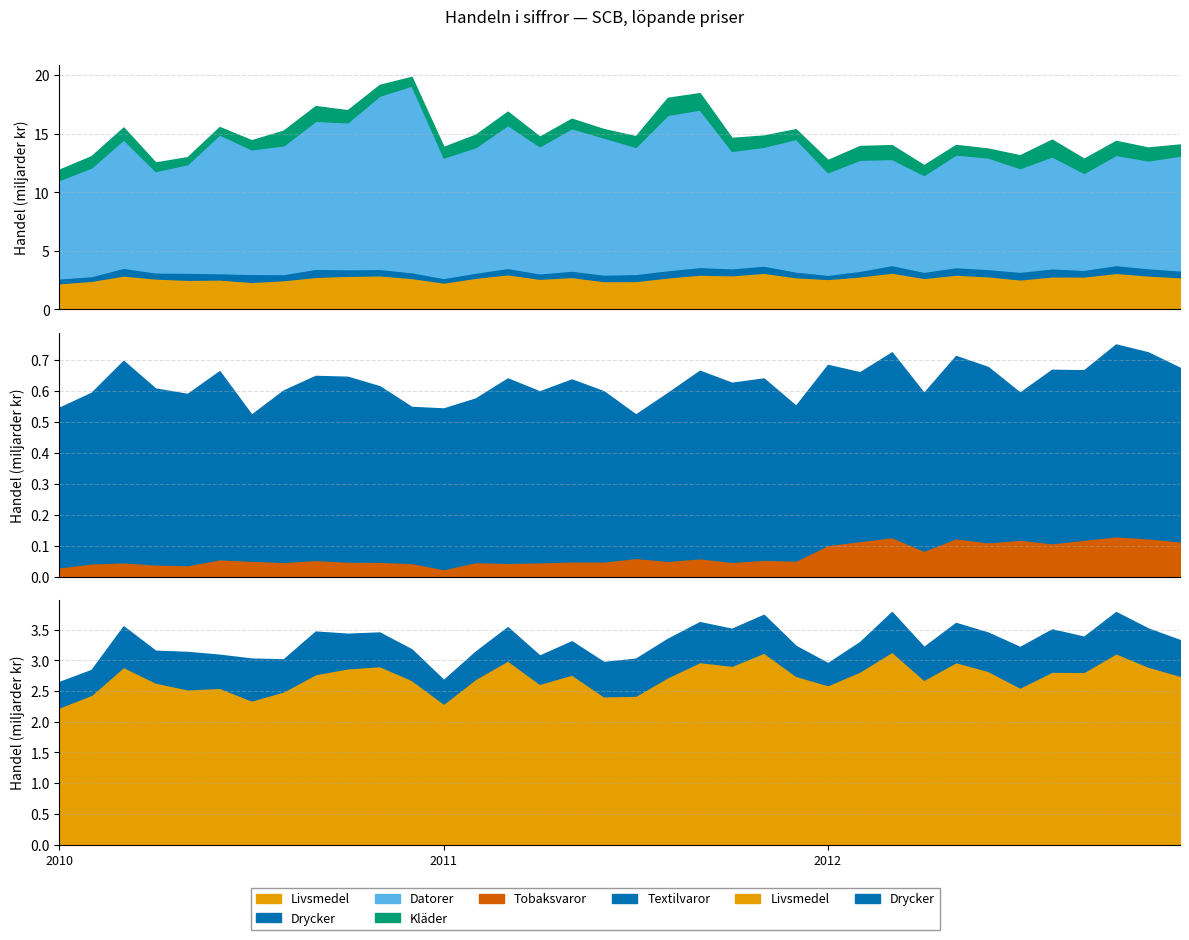

True or false: Livsmedel and Datorer intersect in this chart.

False